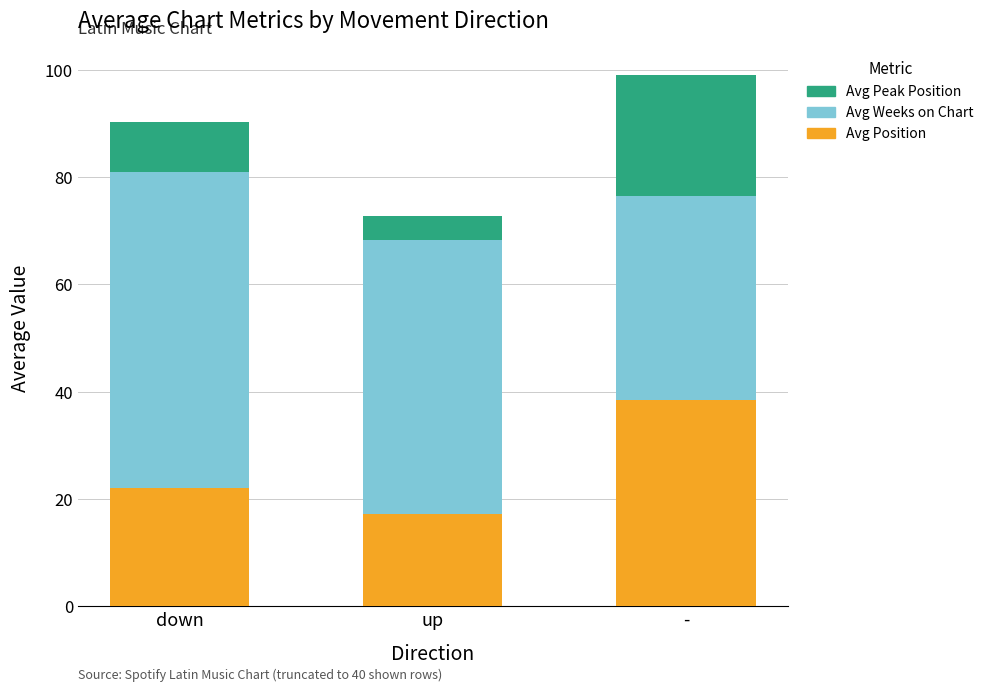

How many values in the Avg Position series exceed 22?

2